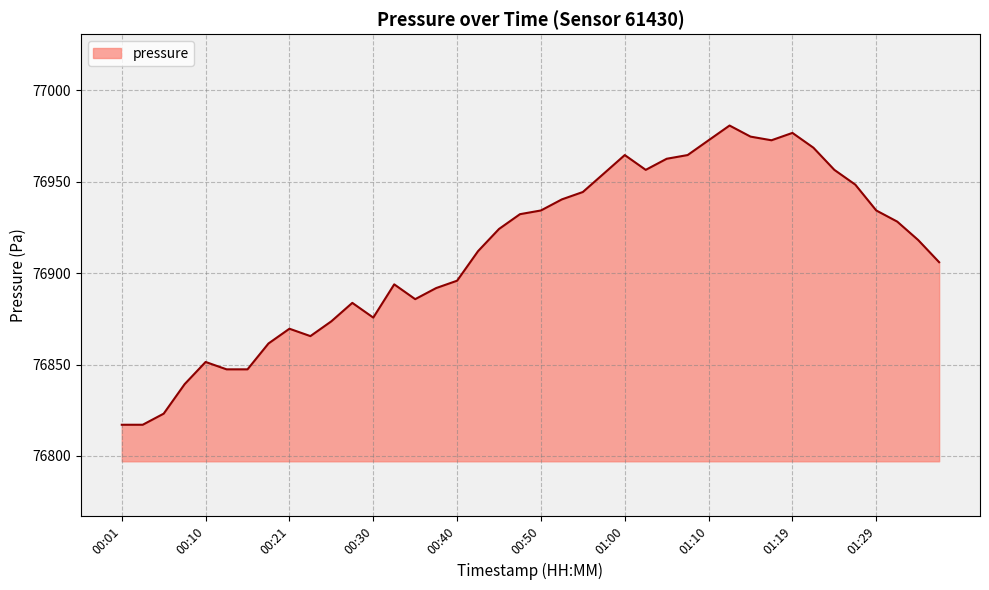

What is the difference between the maximum and minimum values?

163.7